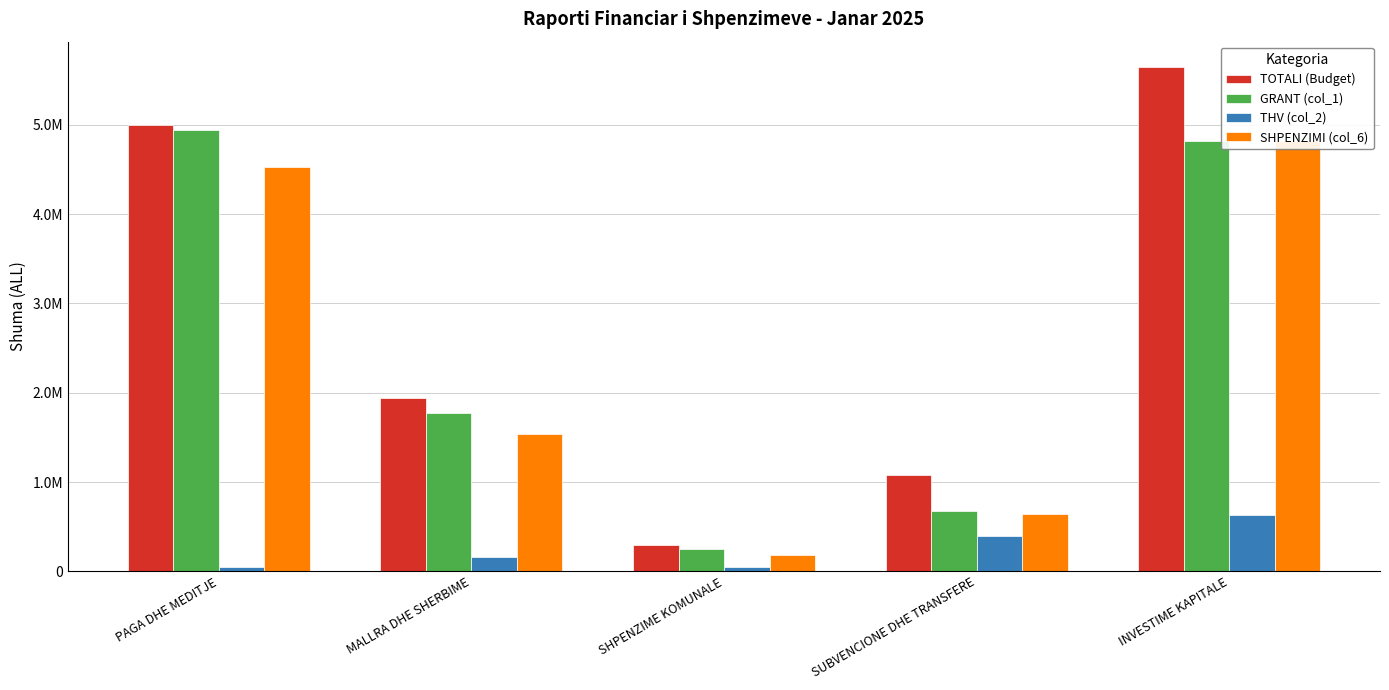

Rank the series by their maximum value, from highest to lowest.

TOTALI (Budget), GRANT (col_1), SHPENZIMI (col_6), THV (col_2)